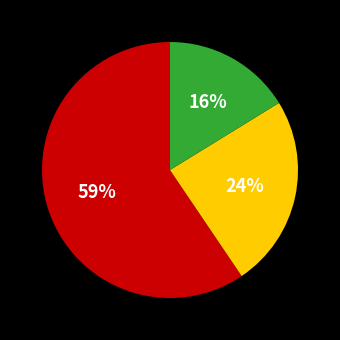

Does any single category account for the majority?

Yes